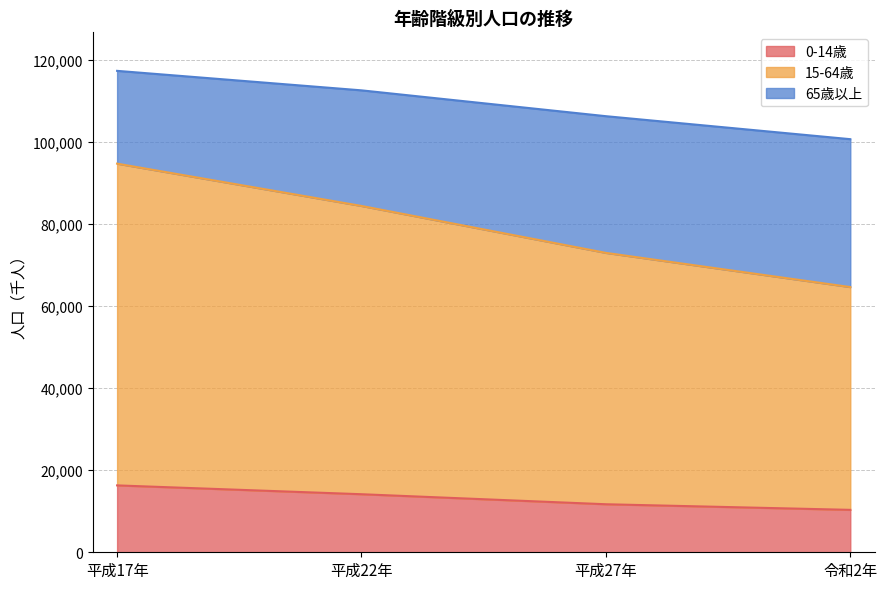

Which has a higher value, 令和2年 or 平成22年?

平成22年